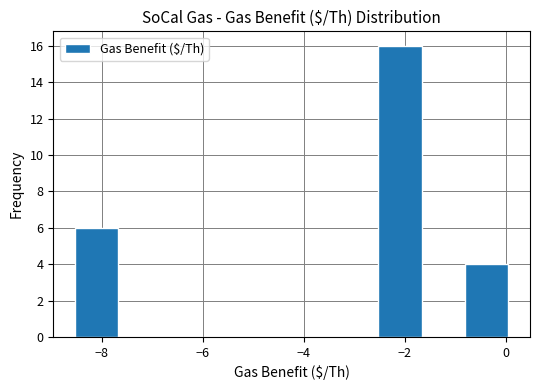

How tall is the bar that spans -2.6 to -1.6 on the x-axis? Neither the bar edges nor the heights are printed on the chart, so give them approximately, as read against the axes.

16